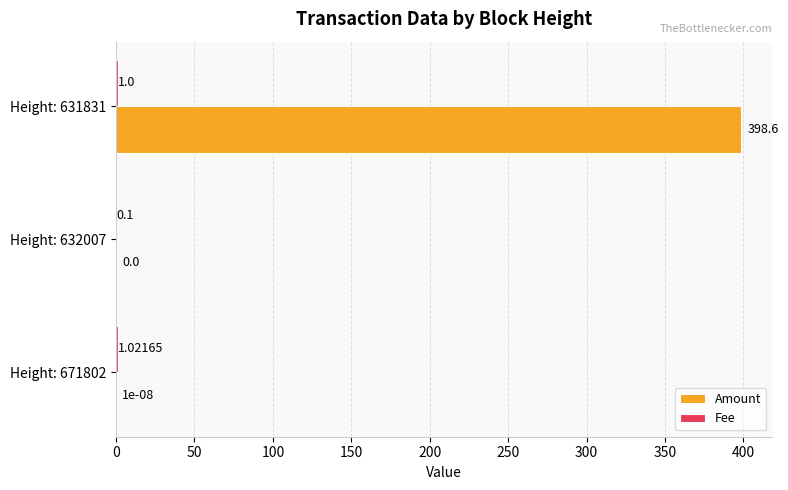

At which category is the sum across all series the highest?

Height: 631831